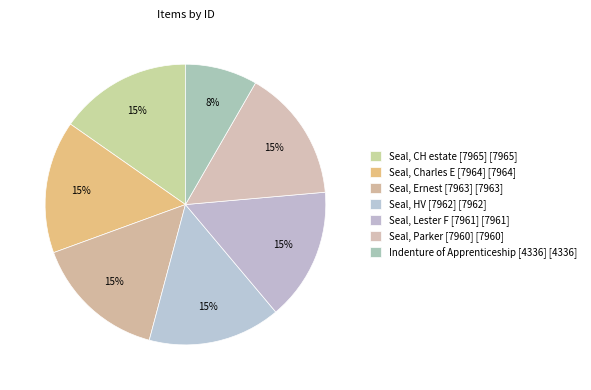

Combined, do Seal, Parker [7960] and Seal, HV [7962] account for over 50%?

No